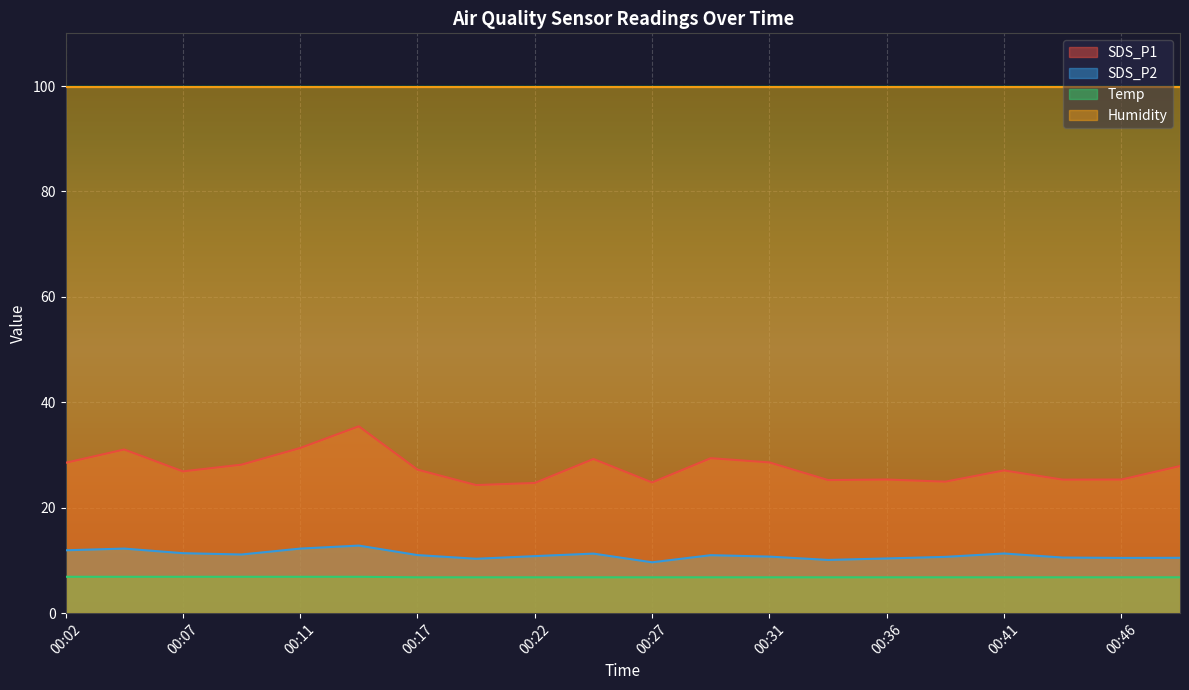

Is the value of SDS_P1 at 00:04 greater than the value of SDS_P2 at 00:11?

Yes